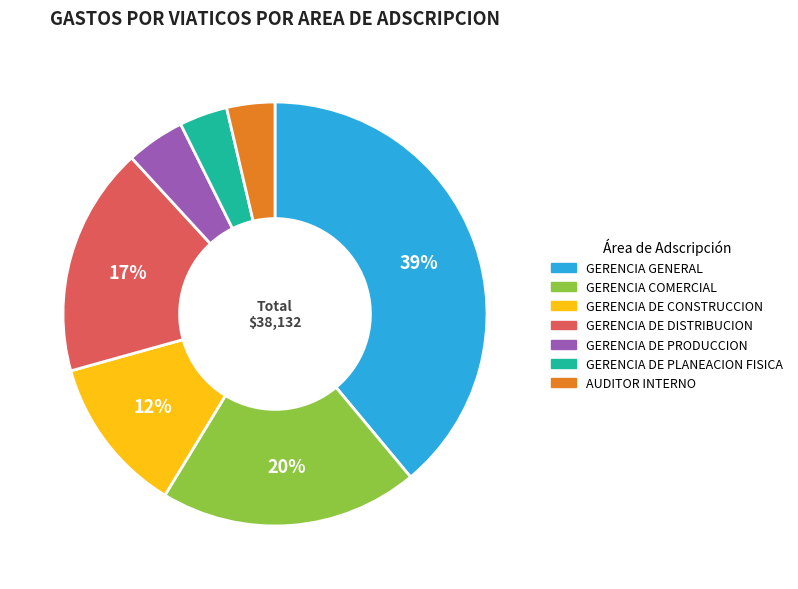

Combined, do GERENCIA DE PRODUCCION and GERENCIA DE DISTRIBUCION account for over 50%?

No